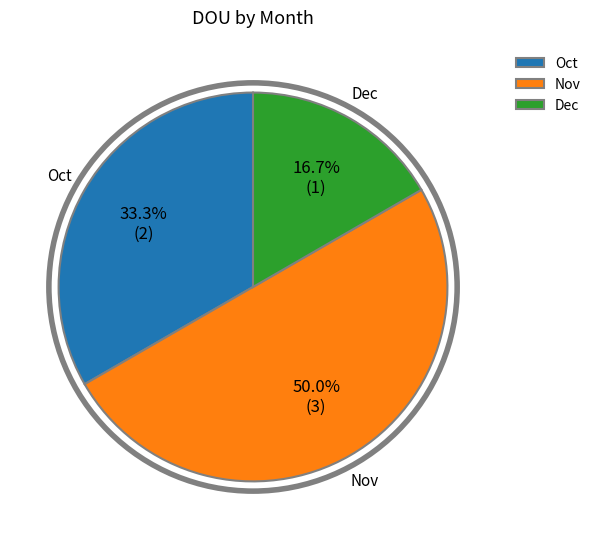

Is Oct the majority of the pie?

No